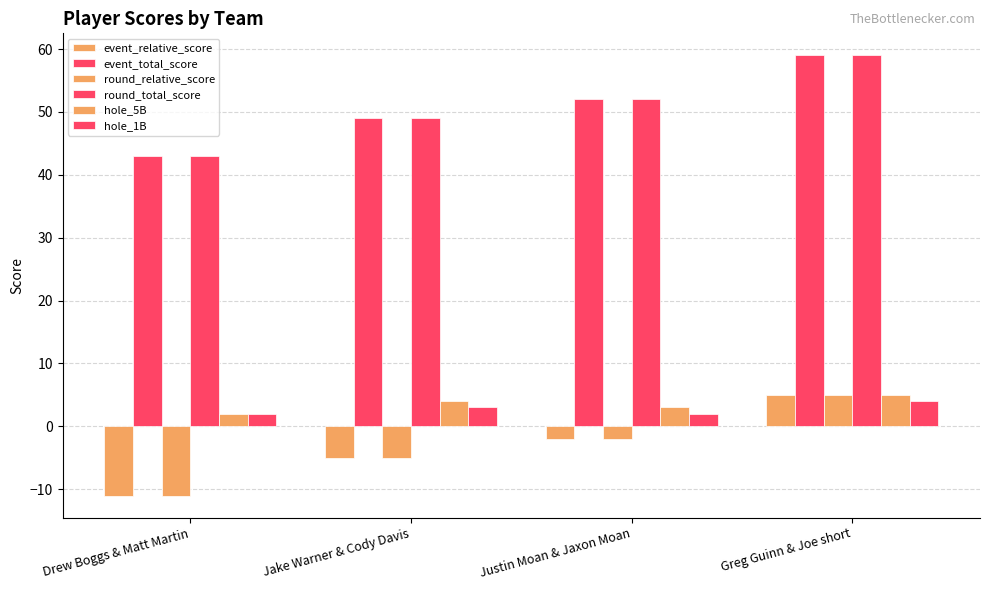

How many bars are there in total?

24